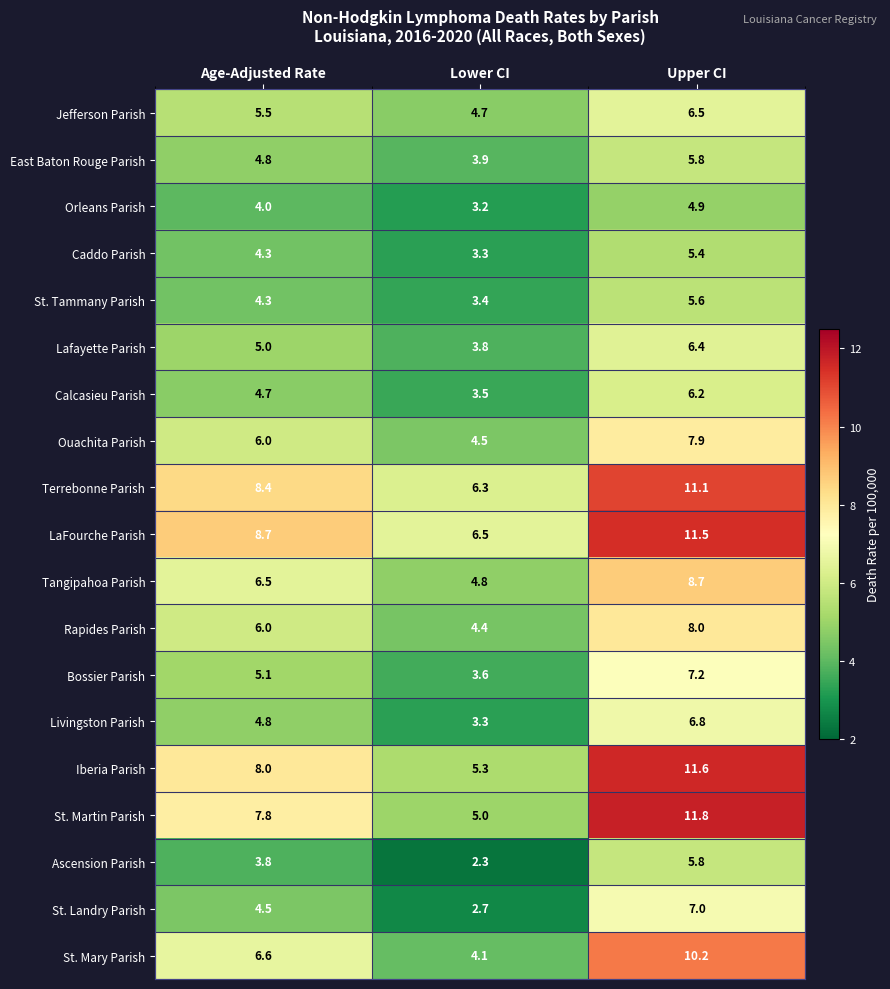

Is it true that St. Mary Parish equals 5.8 at Upper CI?

False